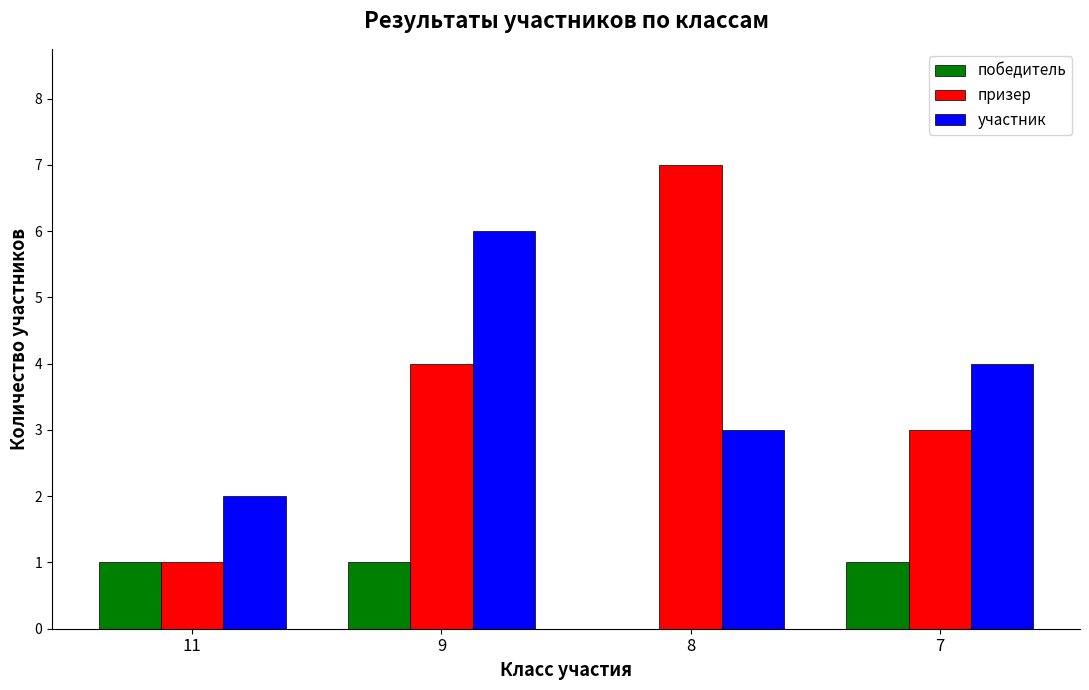

Which category has the highest value across all series?

8